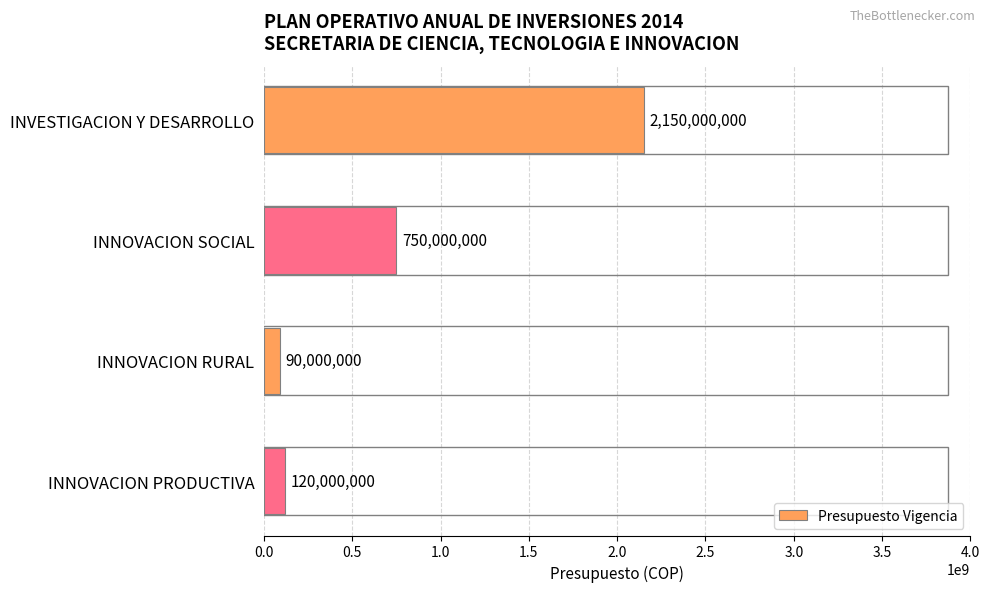

The value at INVESTIGACION Y DESARROLLO is 2150000000. True or false?

True